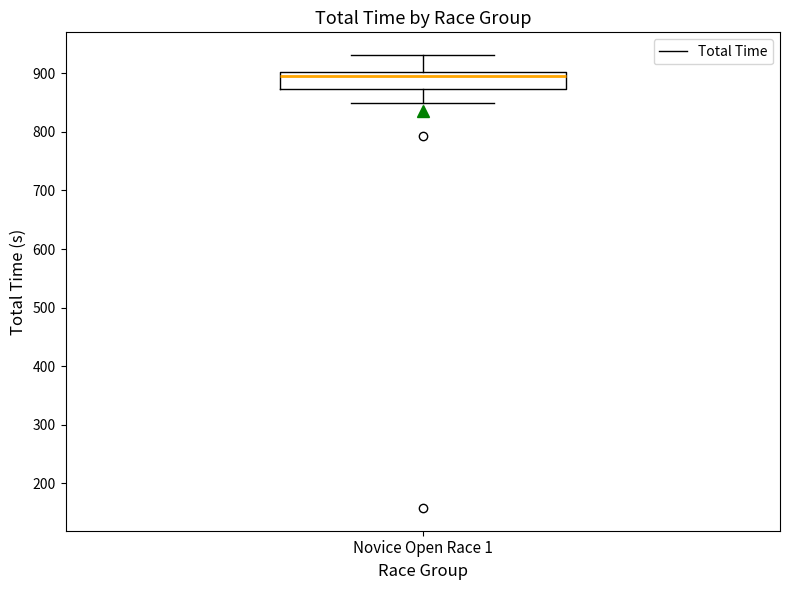

Transcribe this box plot: give where the median line is, the range the box spans, and where the two whiskers end, as read against the y-axis. The values are not printed on the chart, so give them approximately, as read against the axis.

median 900 (just below the box's upper edge), box 870 to 900, whiskers 850 to 930